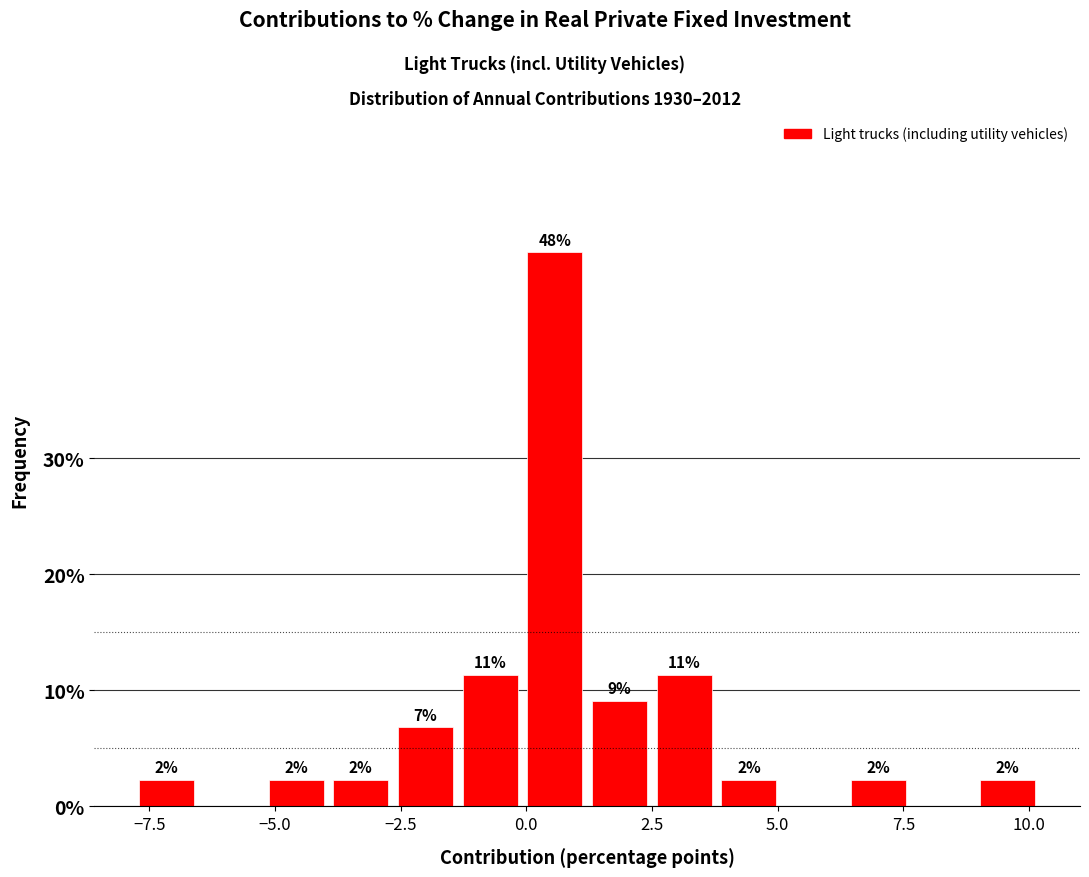

Read against the x-axis, roughly where is the centre of the tallest bar?

0.5